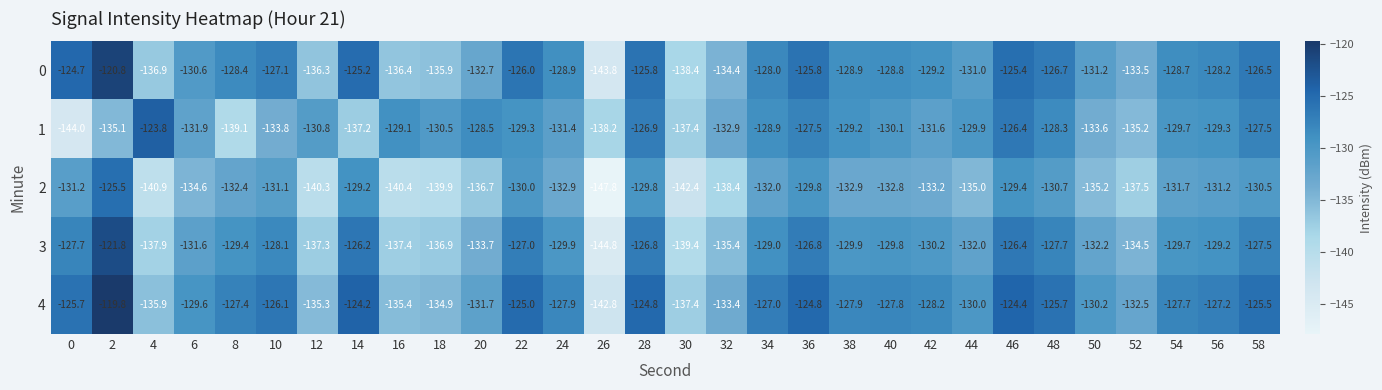

What is the maximum value for 2?

-125.5